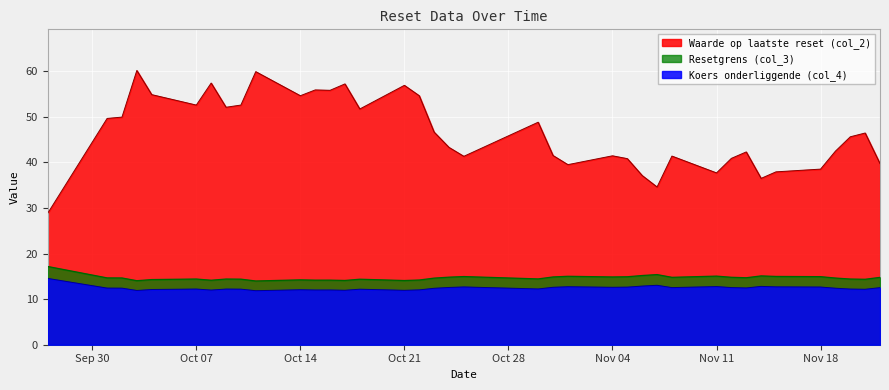

Reading left to right, extract all data points from this chart.

Resetgrens (col_3): 17.2	14.7	14.6	14.0	14.3	14.4	14.1	14.4	14.4	14.0	14.2	14.2	14.2	14.1	14.4	14.1	14.2	14.6	14.8	15.0	14.4	14.9	15.0	14.9	14.9	15.2	15.4	14.8	15.1	14.8	14.7	15.1	15.0	14.9	14.6	14.4	14.4	14.8
Koers onderliggende (col_4): 14.5	12.4	12.4	11.9	12.1	12.2	12.0	12.2	12.2	11.8	12.1	12.0	12.0	11.9	12.2	11.9	12.0	12.4	12.6	12.7	12.2	12.6	12.7	12.6	12.6	12.9	13.0	12.5	12.8	12.5	12.5	12.8	12.7	12.7	12.4	12.2	12.2	12.5
Waarde op laatste reset (col_2): 28.8	49.6	49.9	60.2	54.9	52.6	57.4	52.1	52.6	59.9	54.6	55.9	55.8	57.2	51.7	56.9	54.6	46.6	43.3	41.3	48.8	41.5	39.5	41.4	40.8	37.1	34.6	41.4	37.7	40.9	42.3	36.5	37.9	38.5	42.5	45.6	46.4	39.7